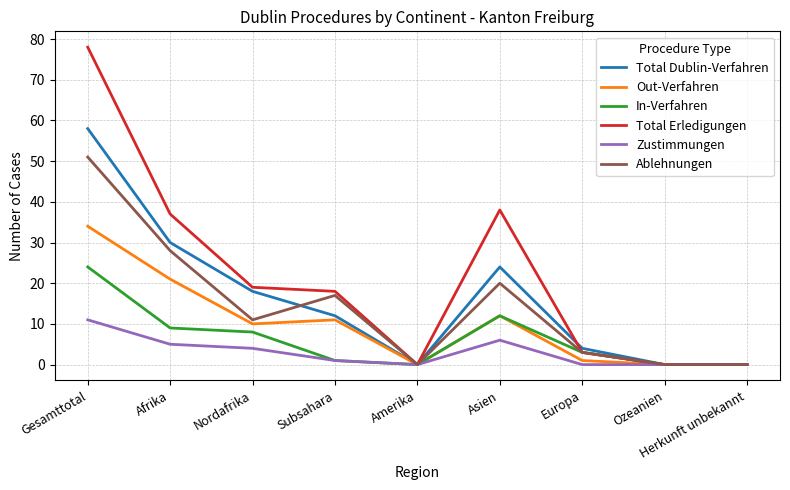

What is the total value across all series at Afrika?

130